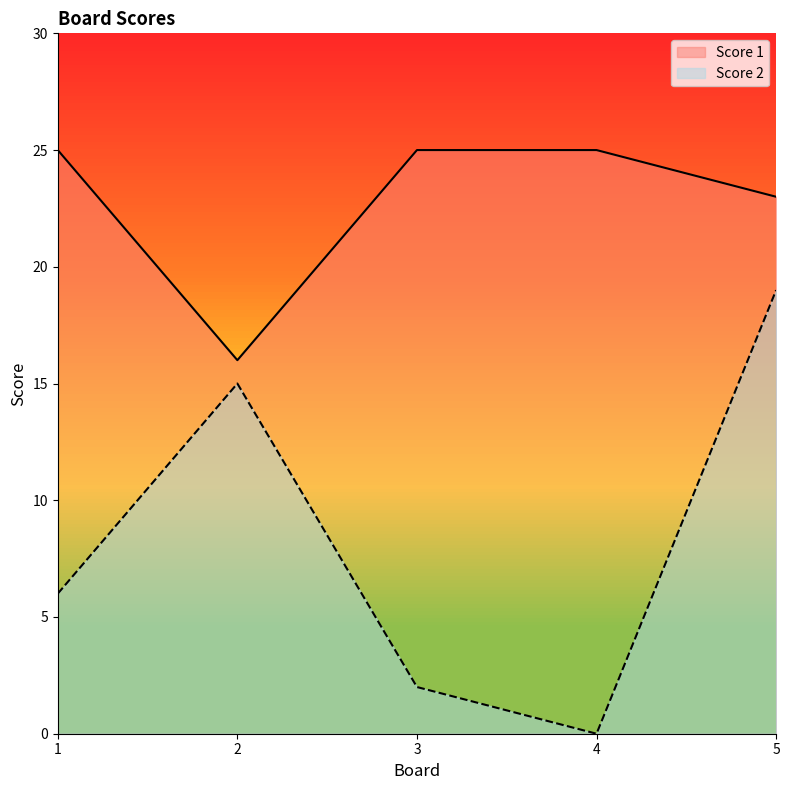

Count the Score 1 values in the range 23 to 25.

4